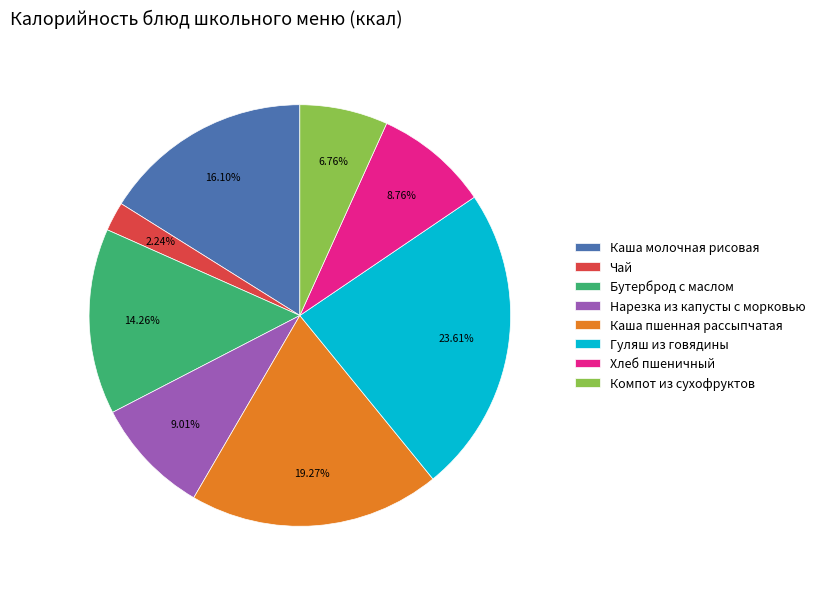

Is there any slice that represents more than half of the pie?

No